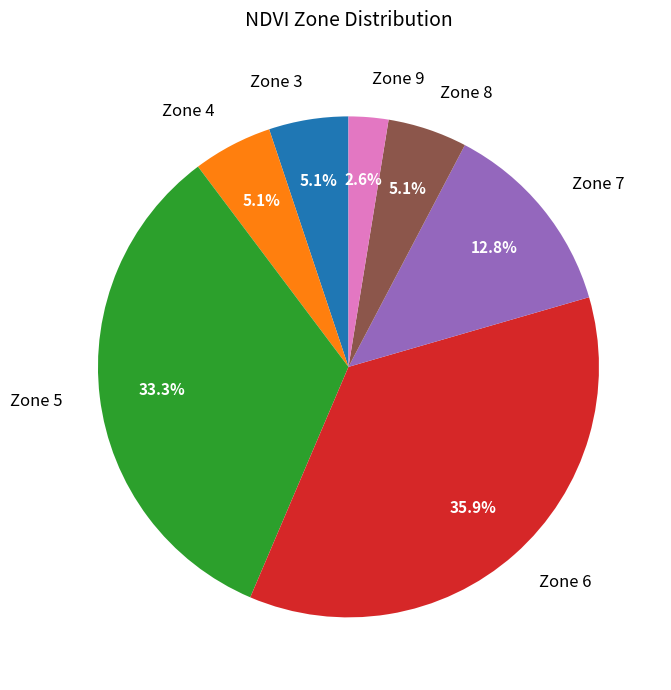

True or false: Zone 5 accounts for 13% of the total.

False